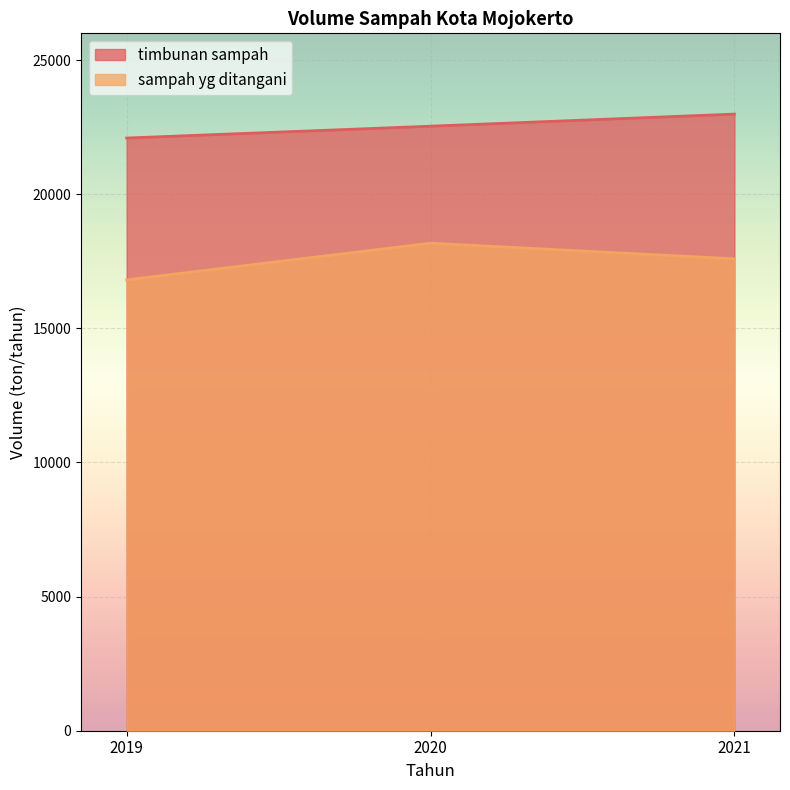

List the labels in order of timbunan sampah value, largest first.

2021, 2020, 2019